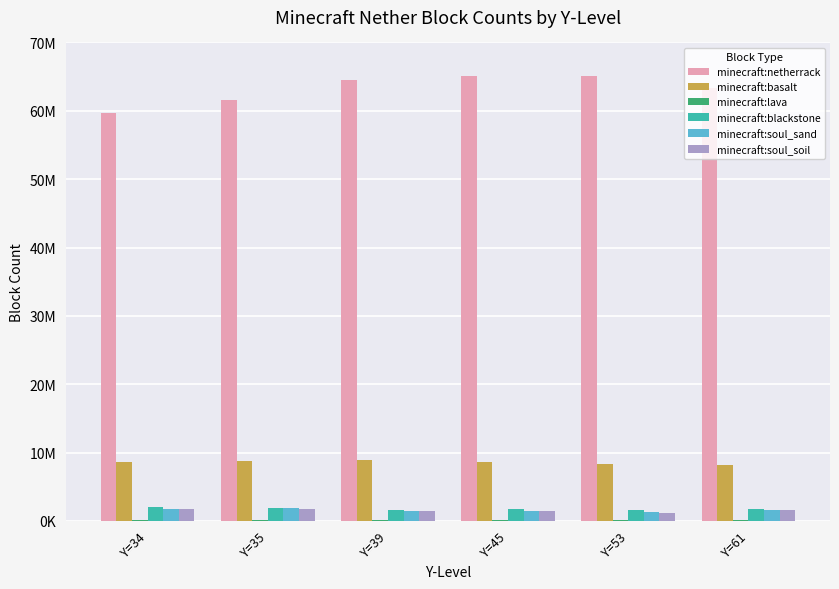

Are the bars horizontal?

No